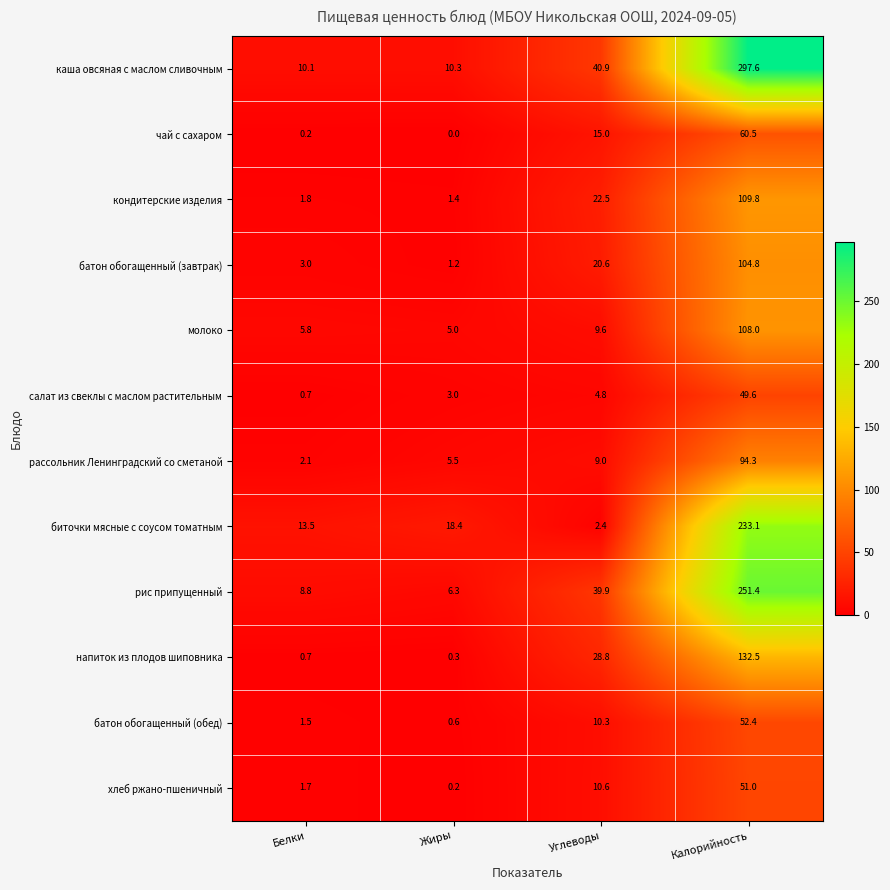

What is the greatest value displayed?

297.6